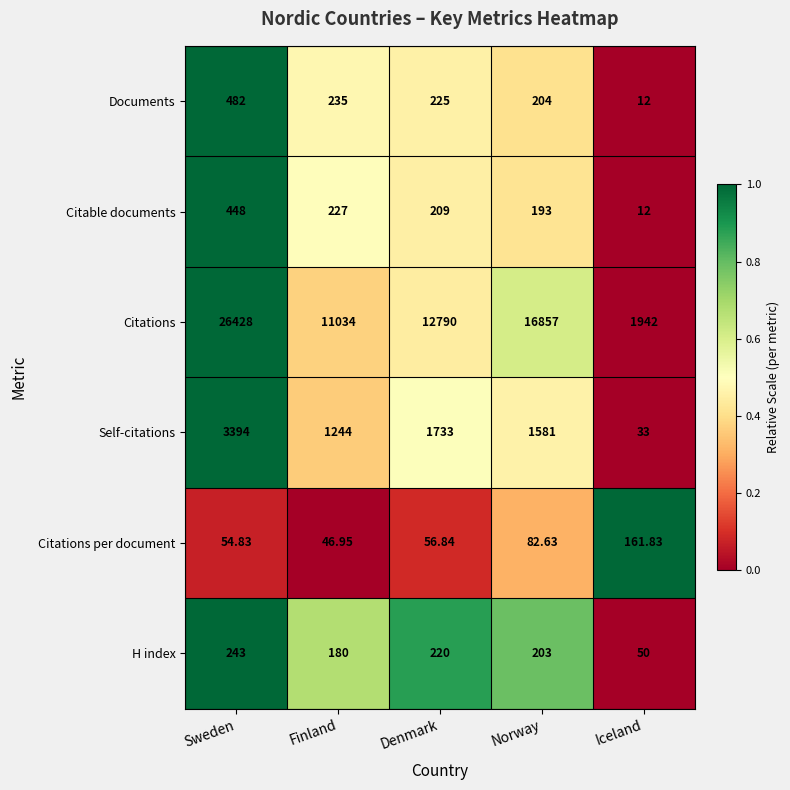

At which label does Self-citations first exceed 1581?

Sweden